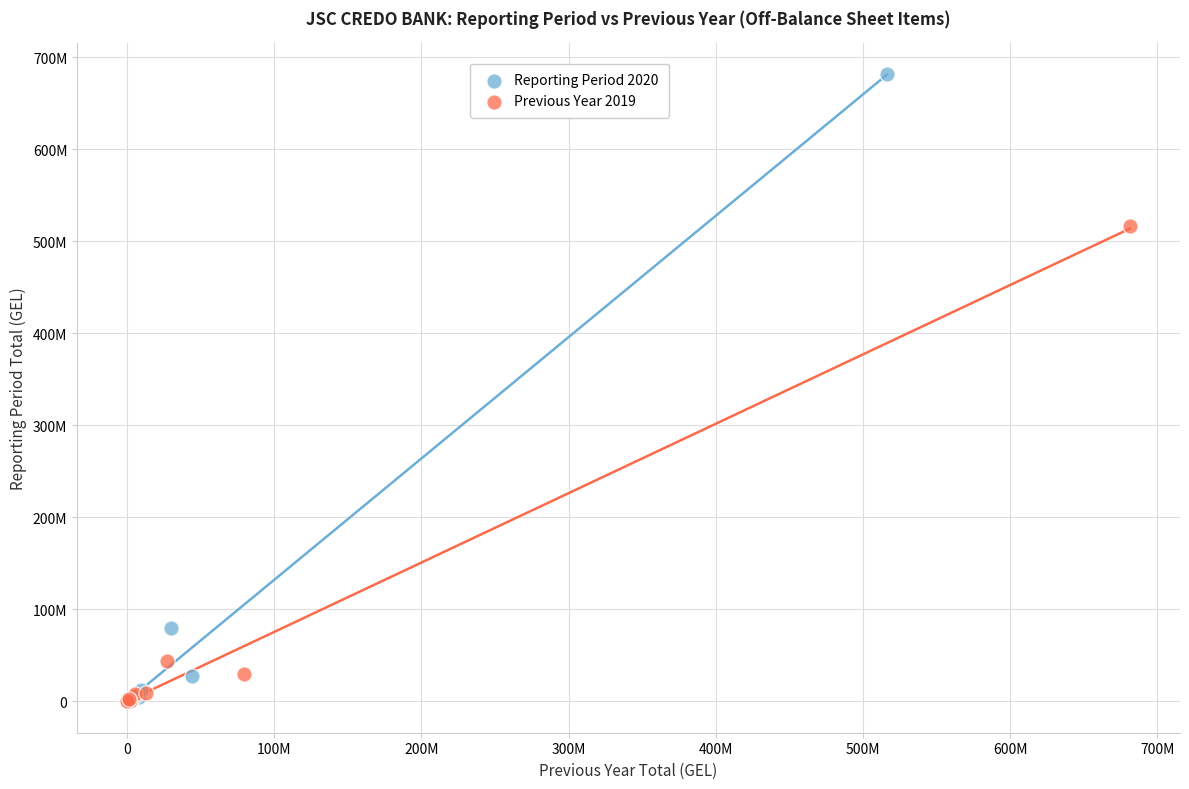

What are all the series names shown in the legend?

Reporting Period 2020, Previous Year 2019